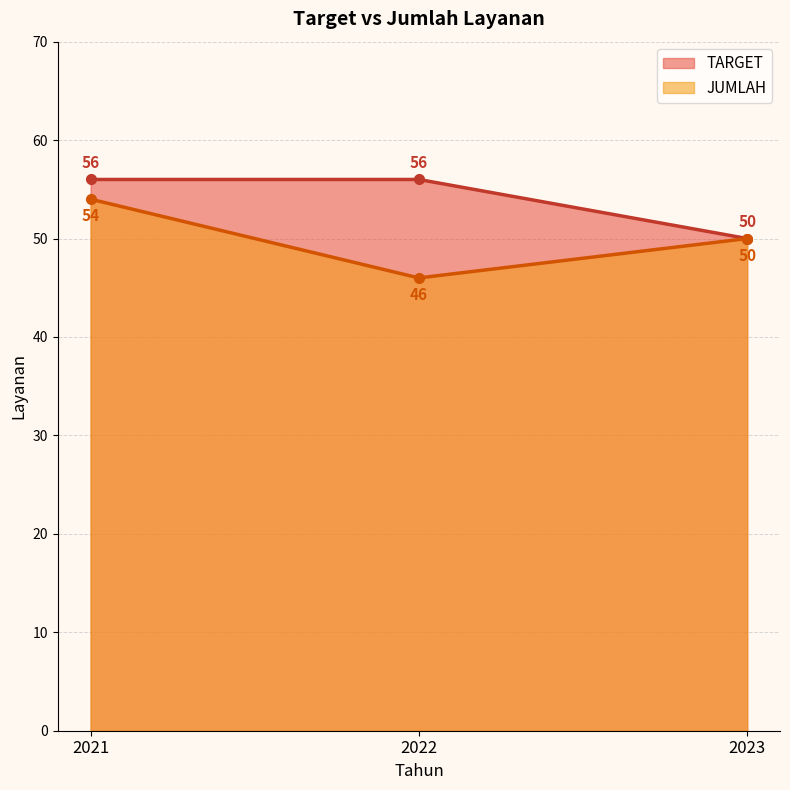

List the labels in order of JUMLAH value, smallest first.

2022, 2023, 2021